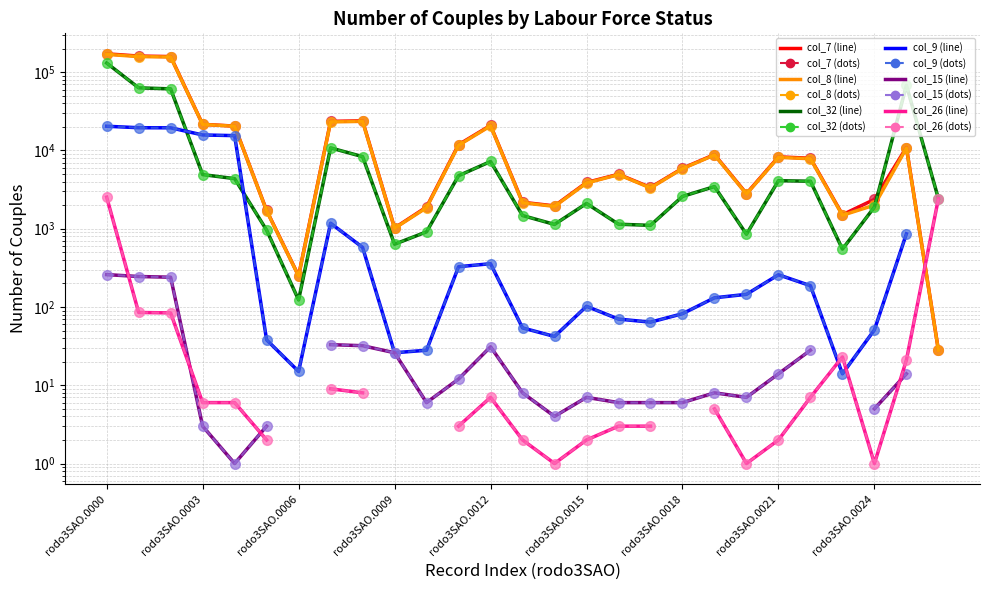

Count the number of categories in the chart.

27